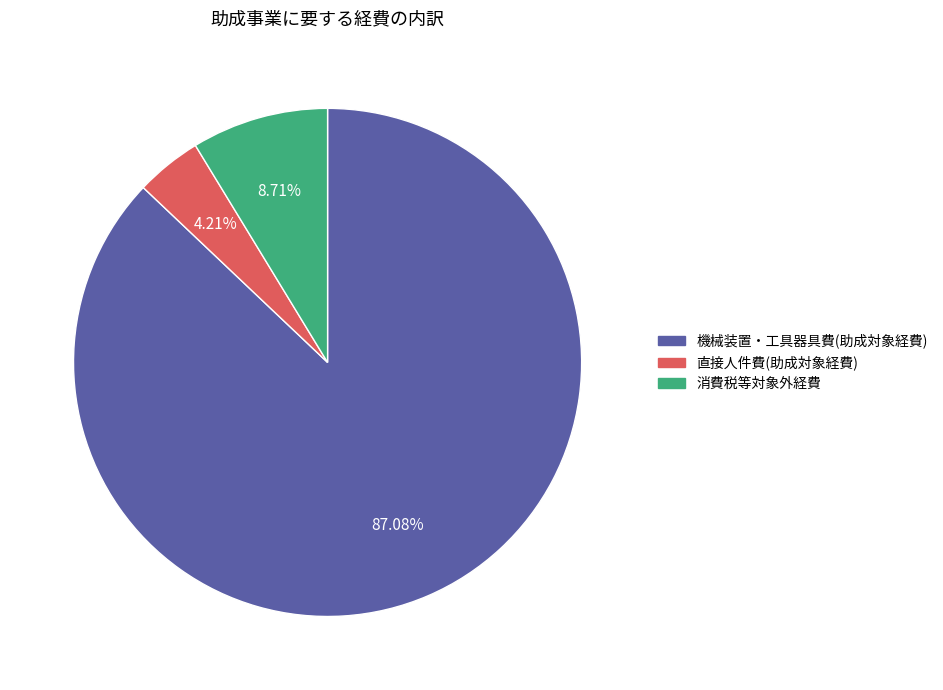

How many segments does this pie chart have?

3